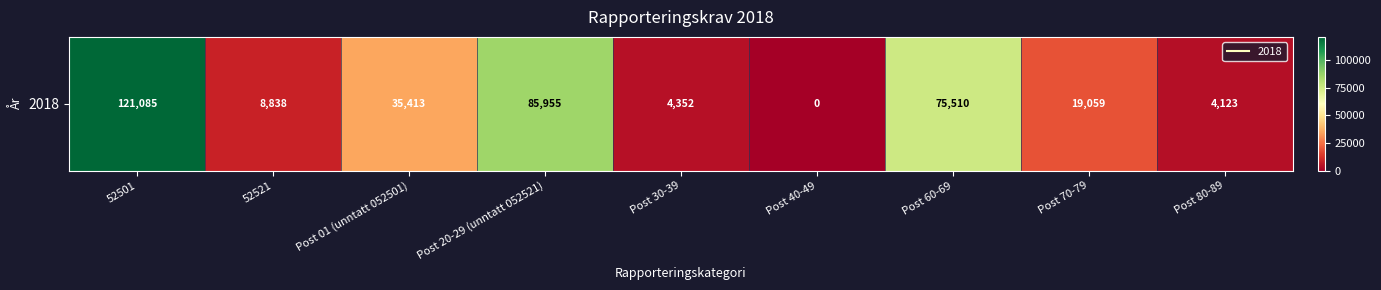

At which category does the chart reach its minimum across all series?

Post 40-49